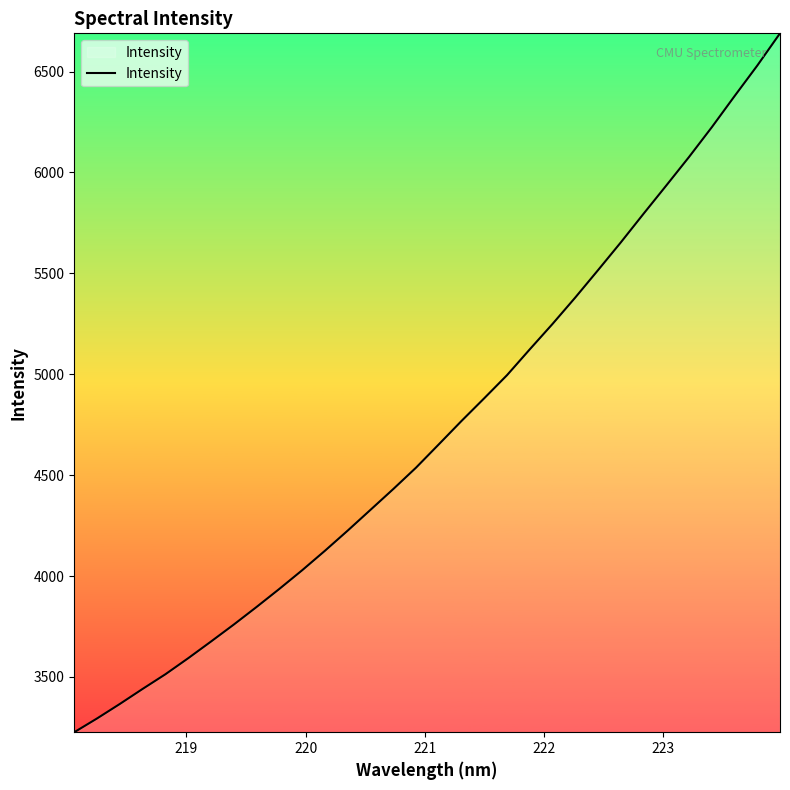

What is the maximum value shown in the chart?

6689.3